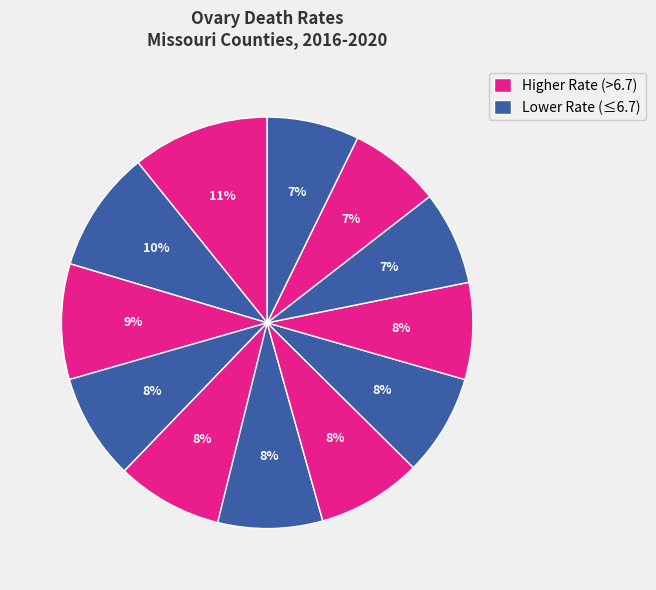

How many segments does this pie chart have?

12